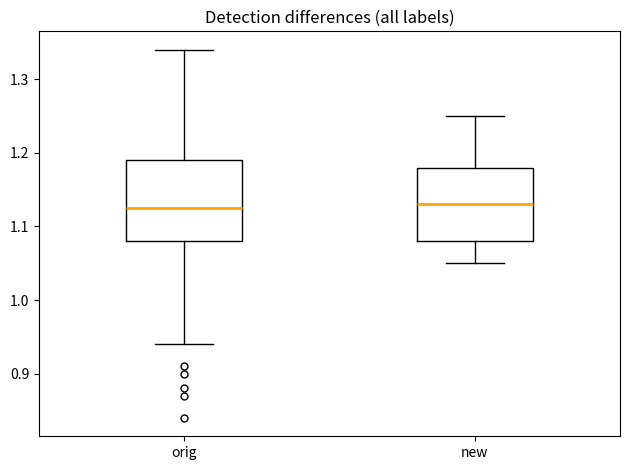

Where does the upper whisker of the box for new end on the y-axis? The values are not printed on the chart, so give them approximately, as read against the axis.

1.25